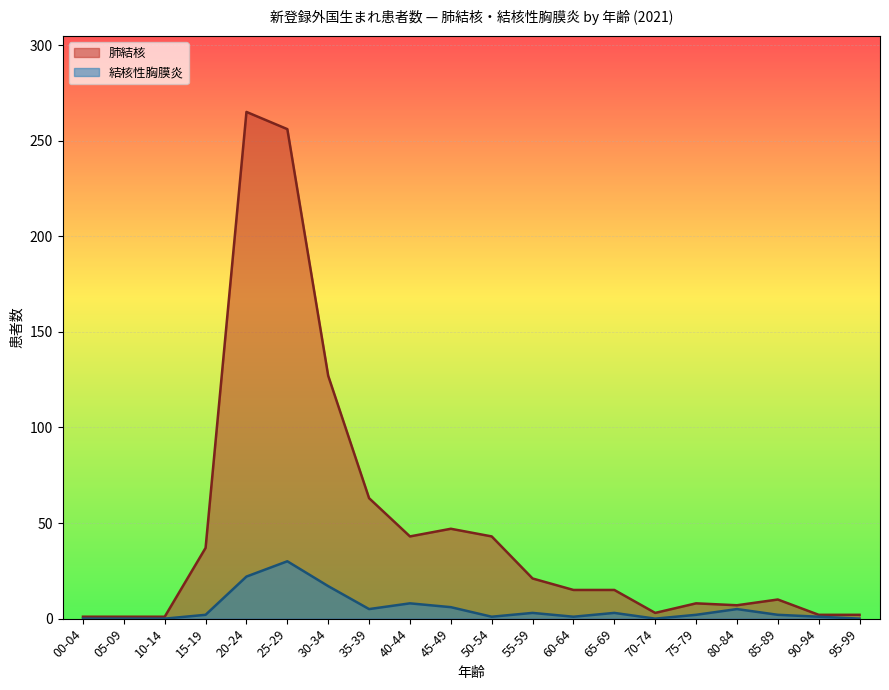

What is the spread (max minus min) of values at 75-79?

6